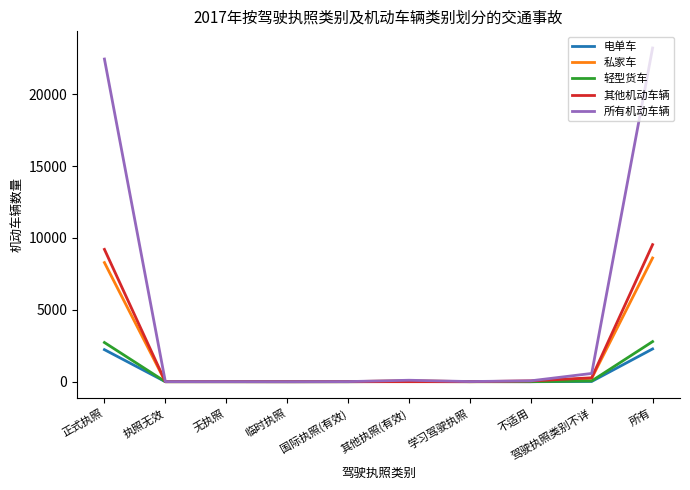

What are all the series names shown in the legend?

电单车, 私家车, 轻型货车, 其他机动车辆, 所有机动车辆